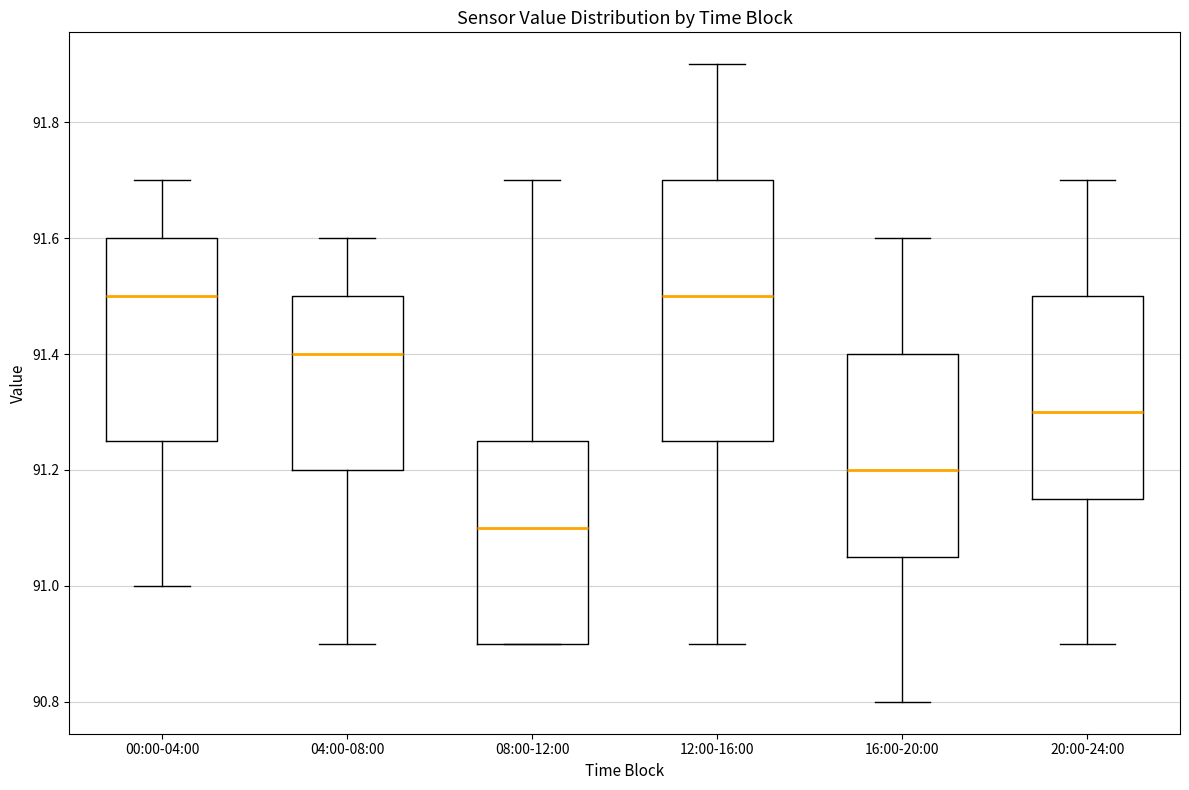

Comparing the boxes themselves (not the whiskers), which one is the tallest?

12:00-16:00